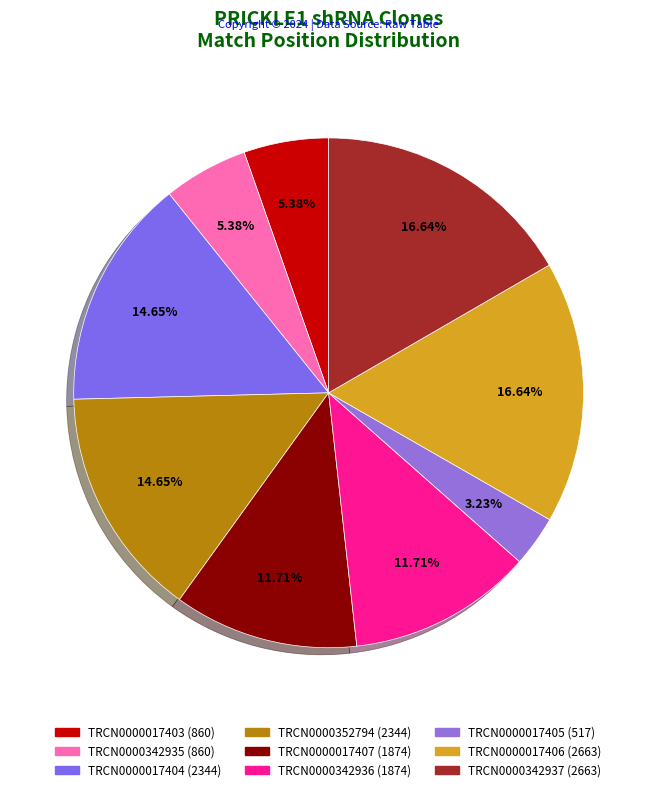

The TRCN0000017404 slice represents 15% of the pie. True or false?

True